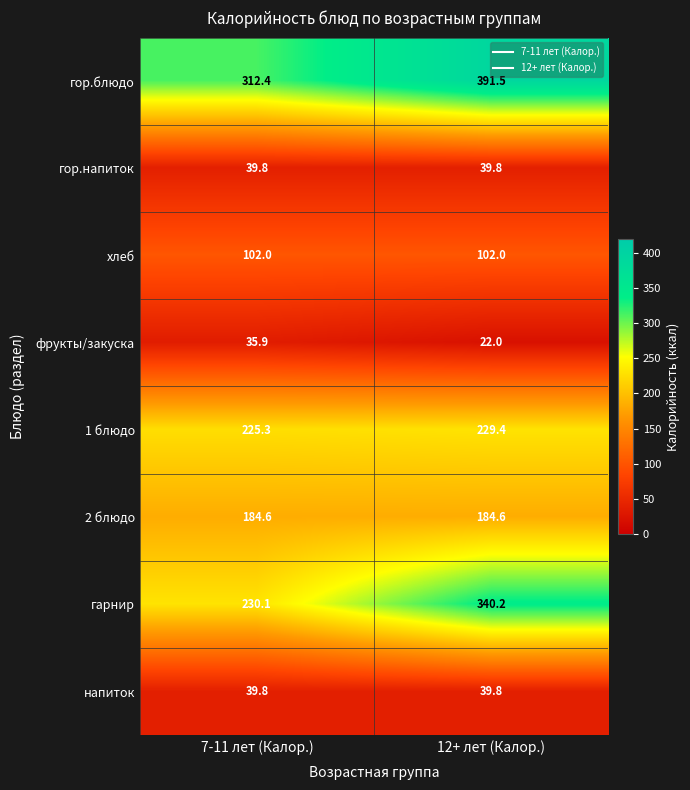

At which category is the sum across all series the highest?

12+ лет (Калор.)